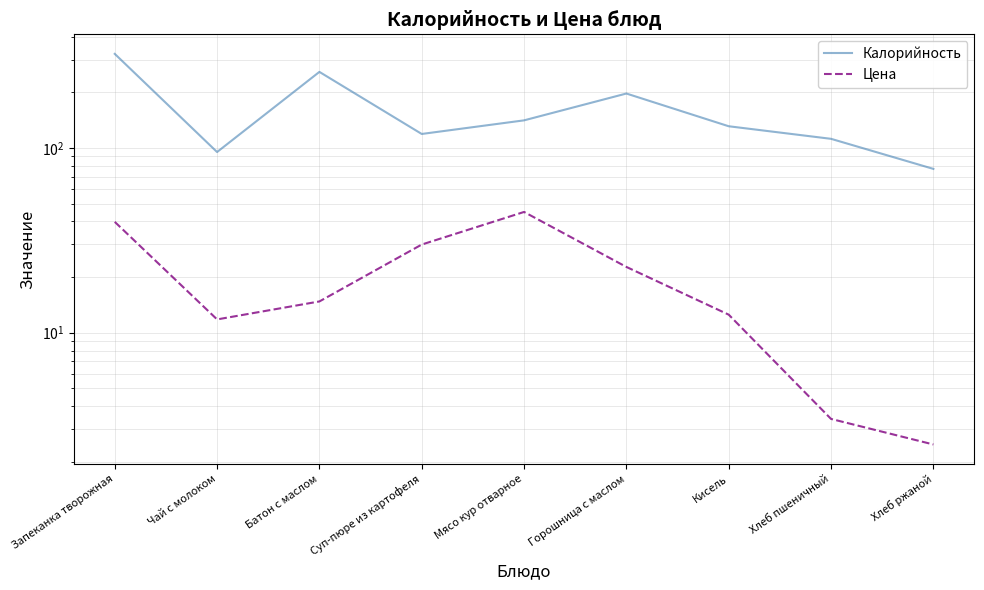

What is the smallest value displayed?

2.5